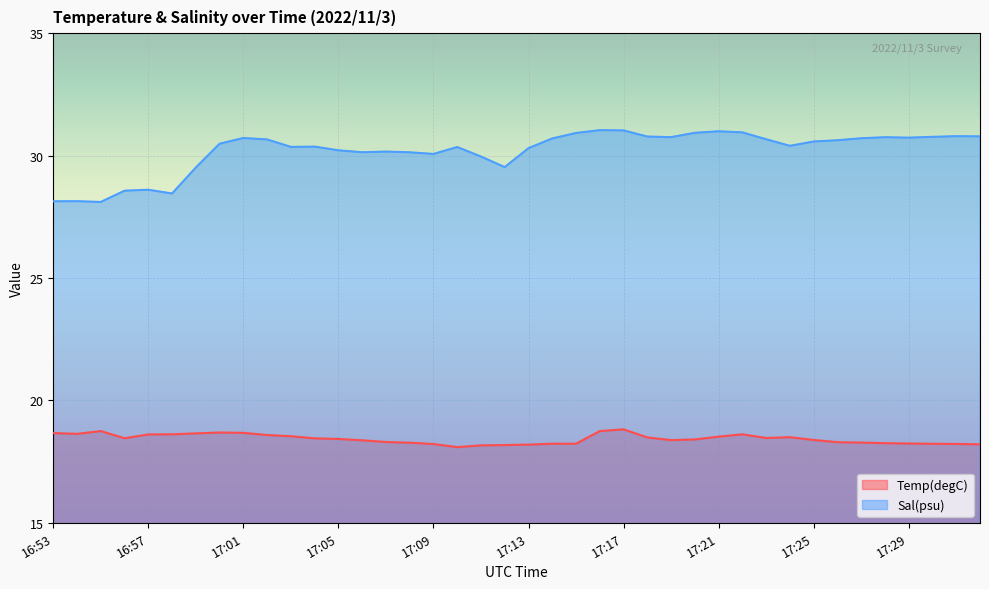

True or false: Temp(degC) and Sal(psu) cross at least once.

False